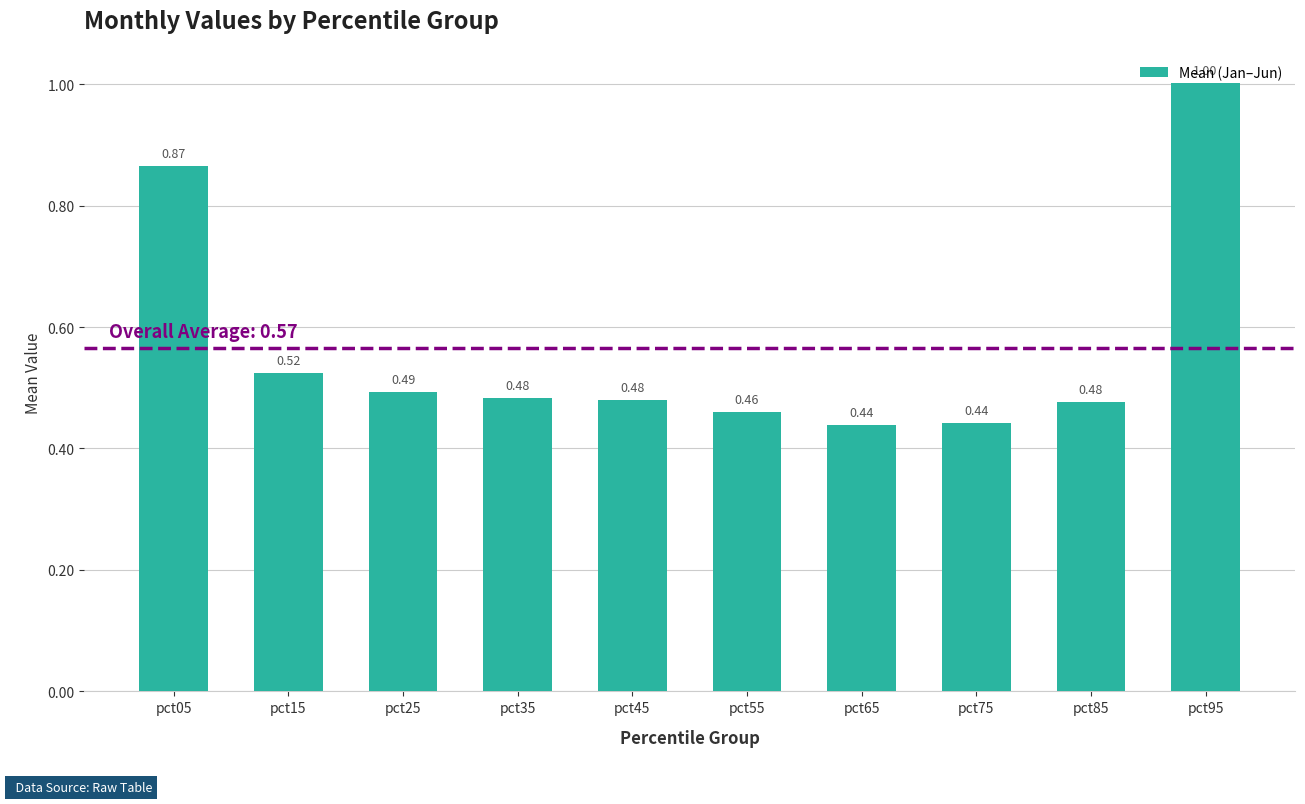

Between pct85 and pct55, which is larger?

pct85